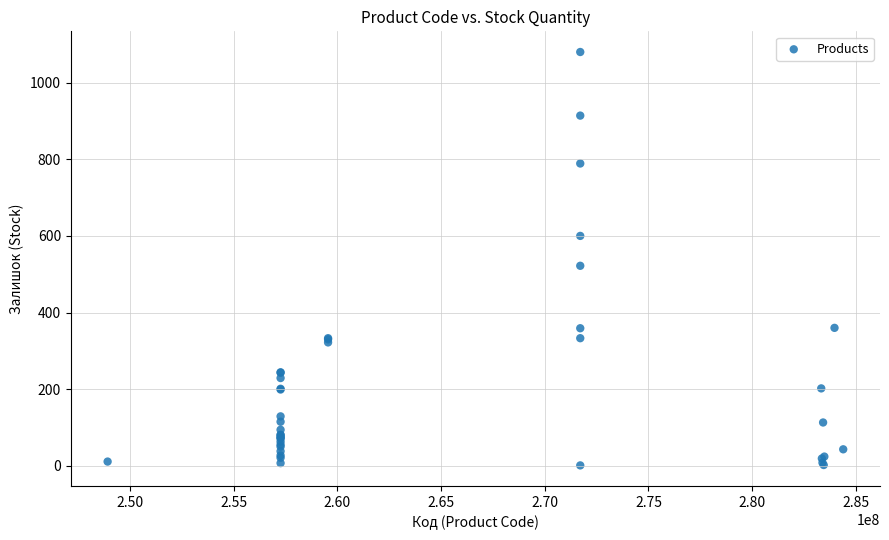

What Y value in the scatter plot is closest to 540?

522